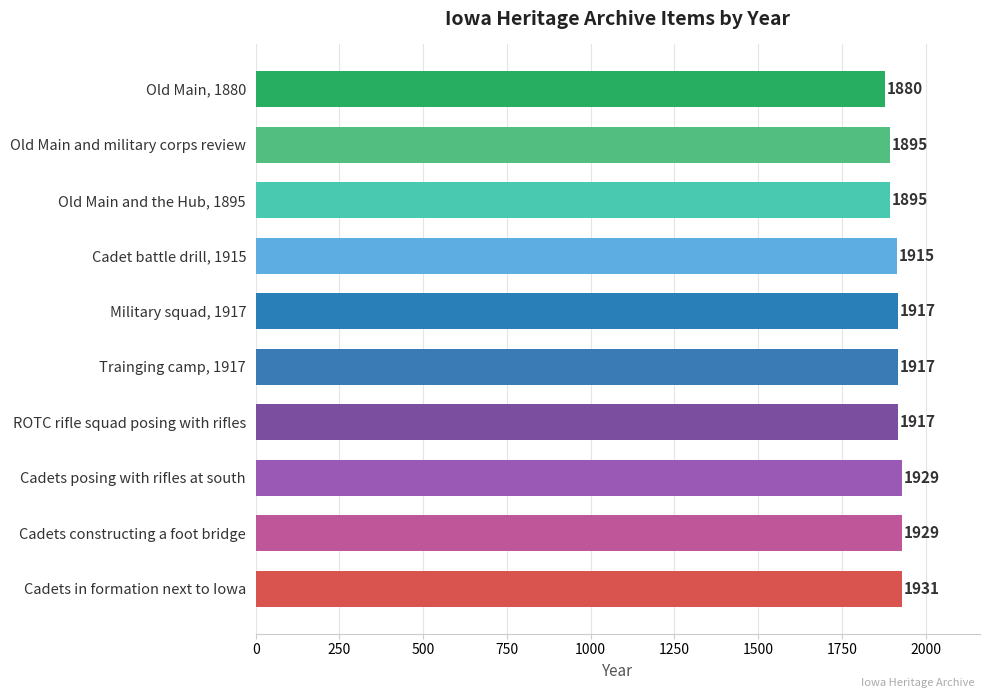

How many bars are there in total?

10